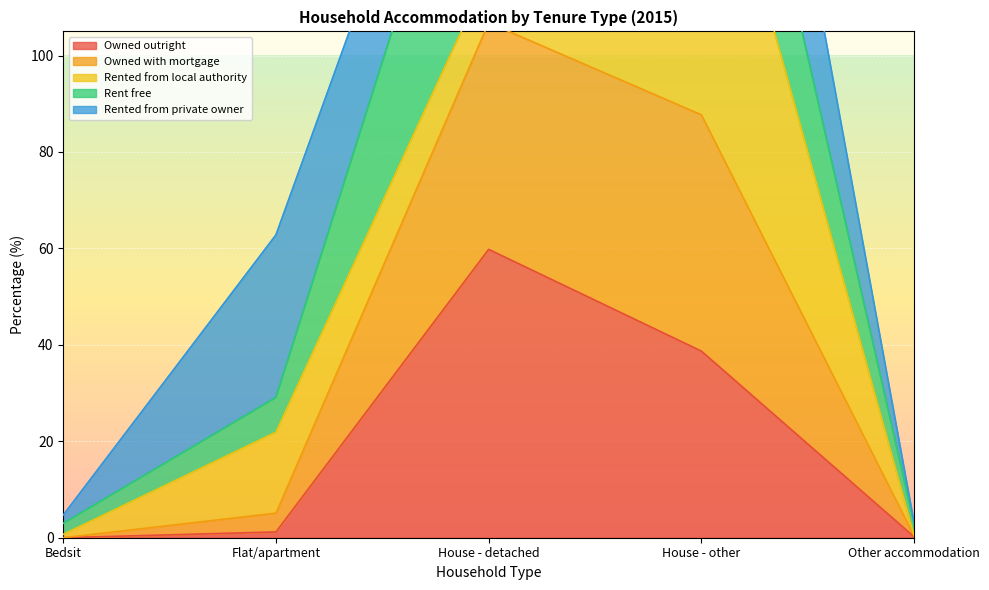

What is the difference between the maximum and minimum values in the Owned outright series?

59.8